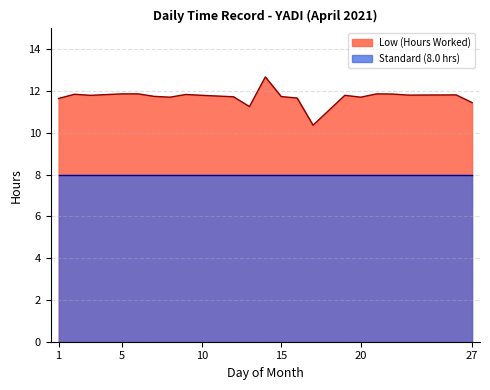

Does the chart display data point markers on the line(s)?

No